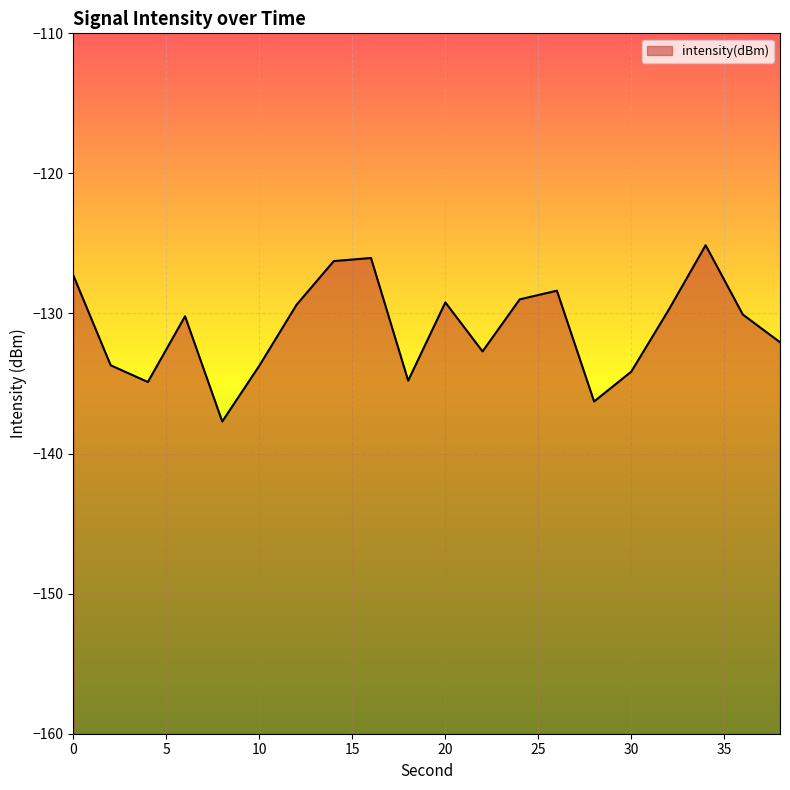

How many points are lower than both their immediate neighbors (excluding endpoints)?

5